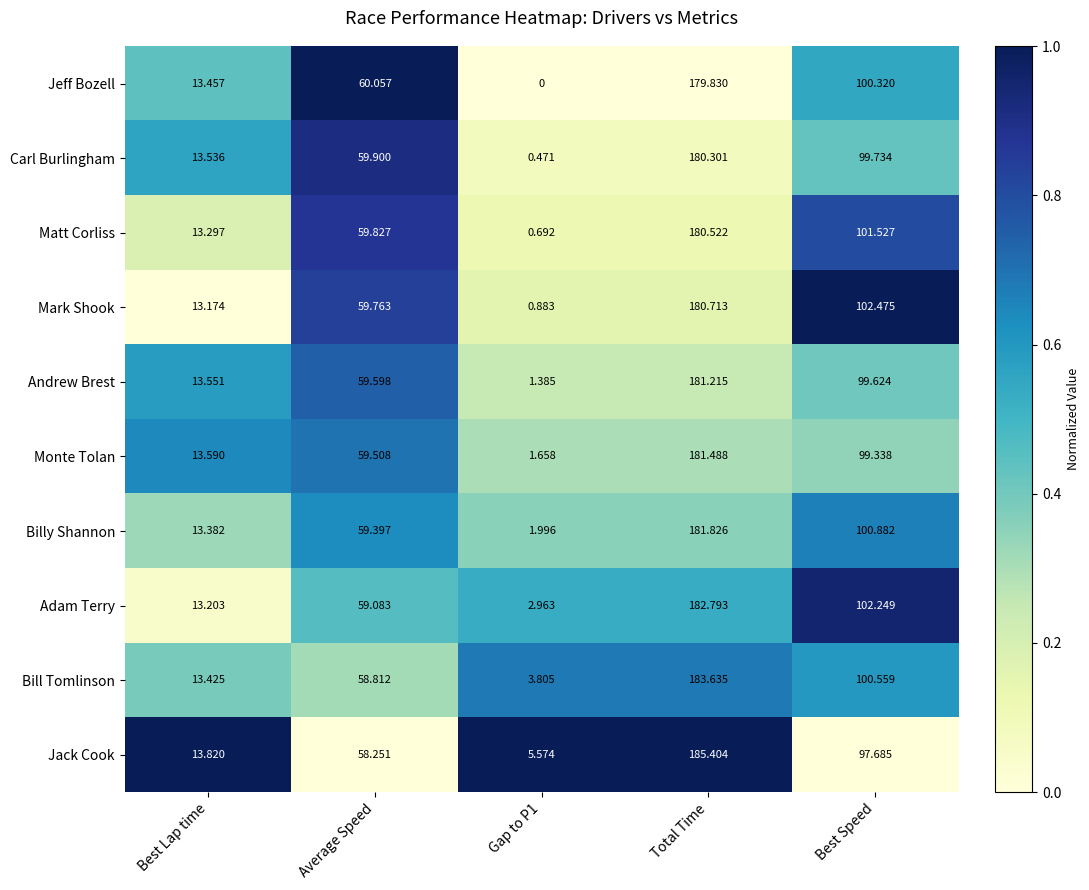

What is the greatest value displayed?

185.4